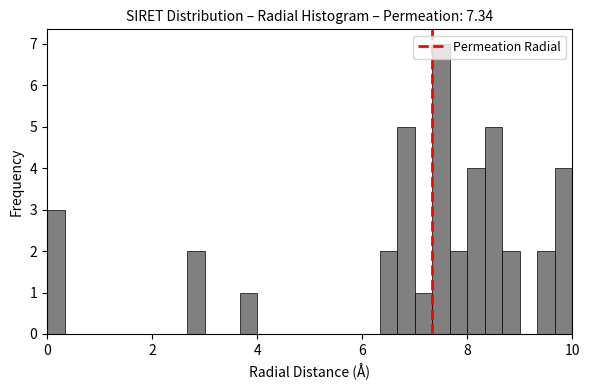

Around what value on the x-axis is the tallest bar? Give the approximate position of its centre, as read against the axis.

7.6